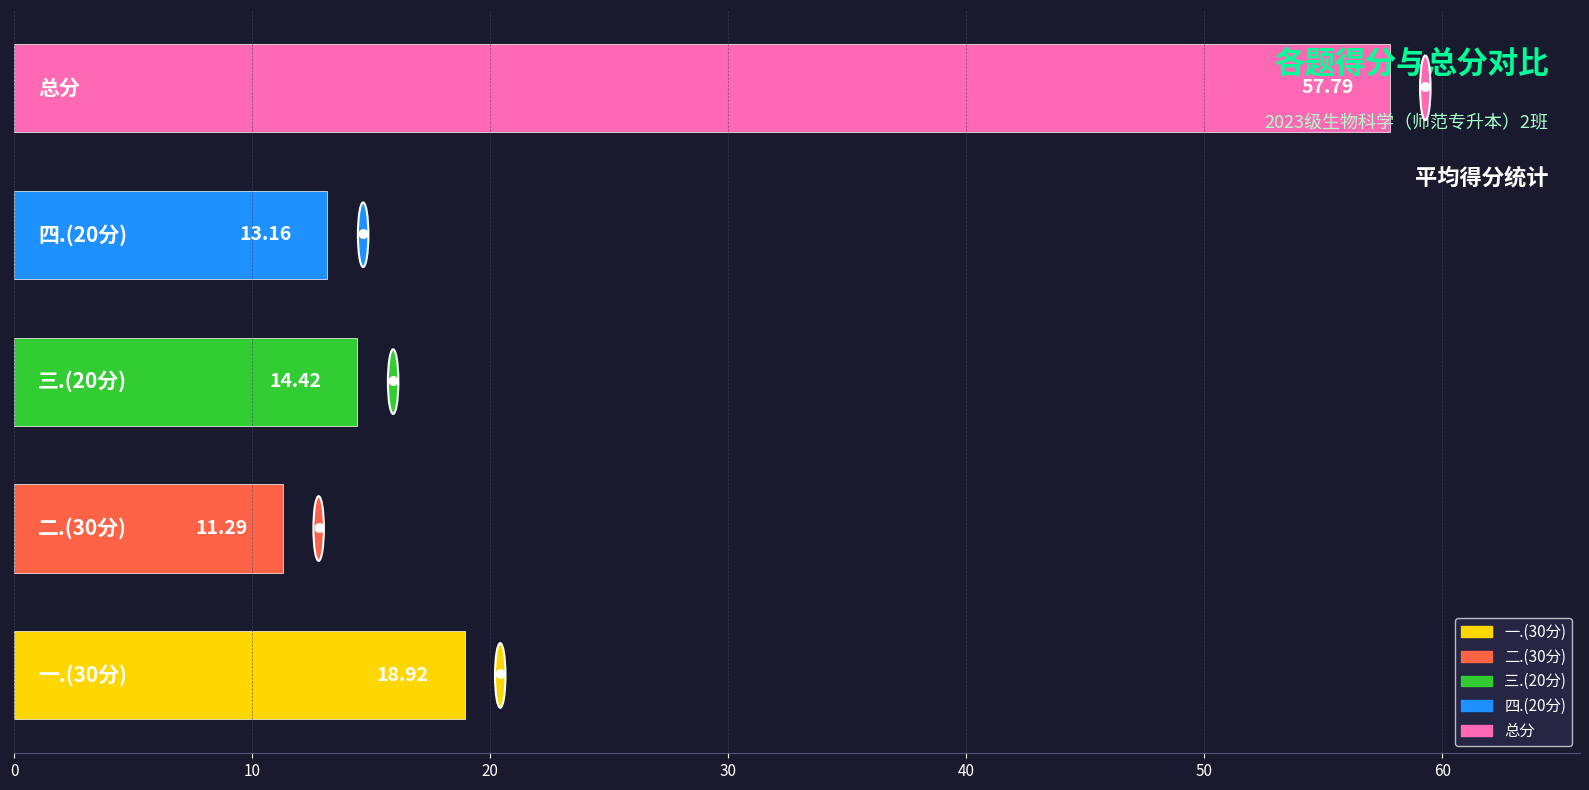

What is the difference between the maximum and minimum values?

46.5